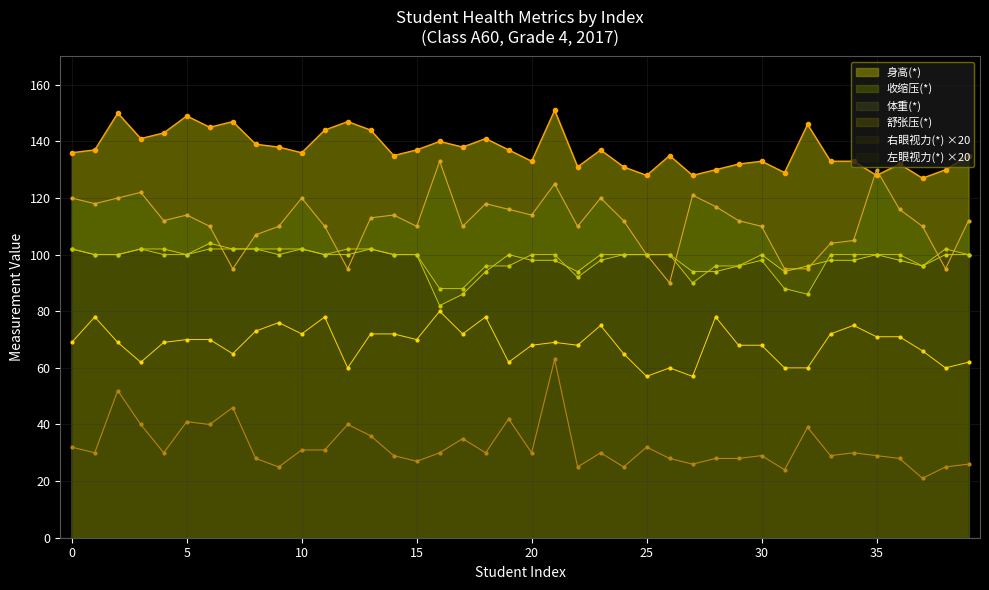

What is the smallest value displayed?

21